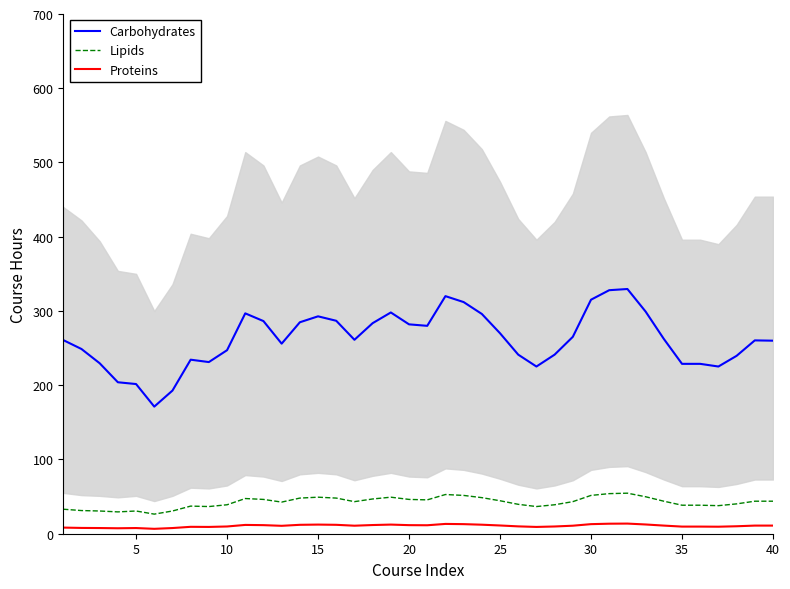

The Proteins series shows 11.6 at 20. True or false?

True